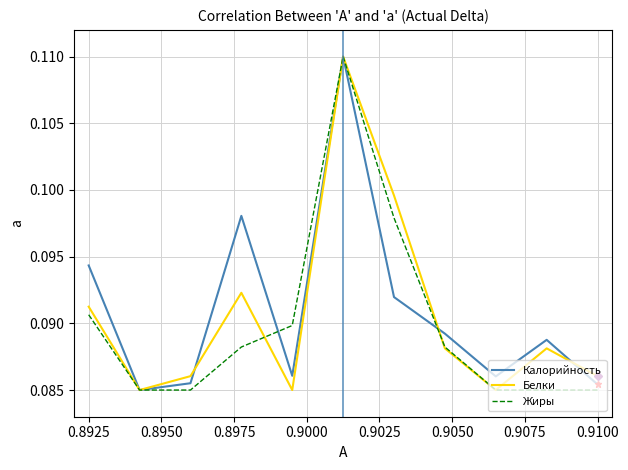

What is the lowest value of the Белки series?

0.1